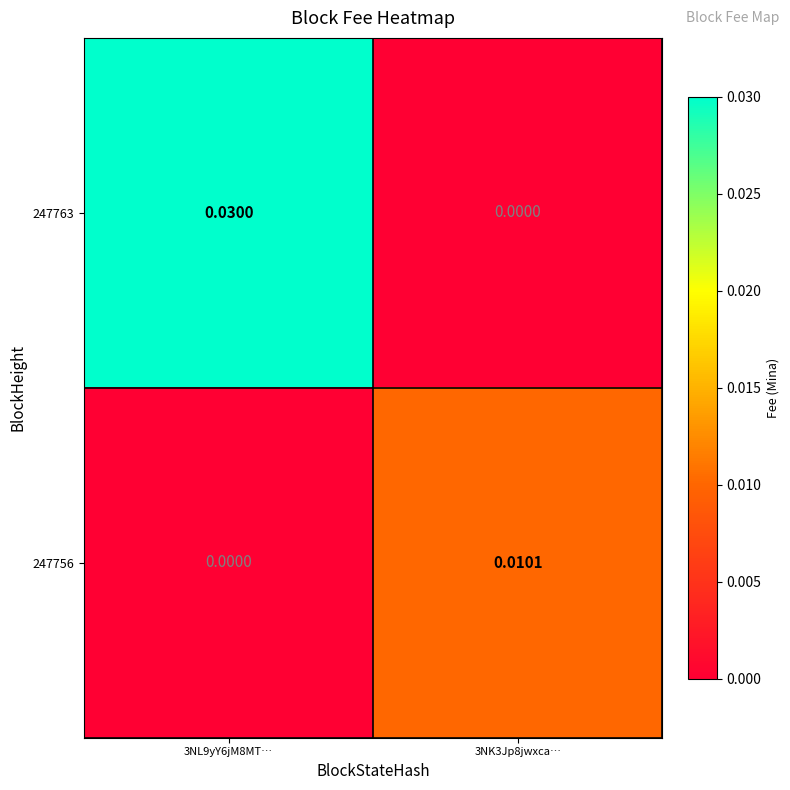

Reading left to right, what are all the values shown in this chart?

247763: 3NL9yY6jM8MT…=0.0	3NK3Jp8jwxca…=0.0
247756: 3NL9yY6jM8MT…=0.0	3NK3Jp8jwxca…=0.0